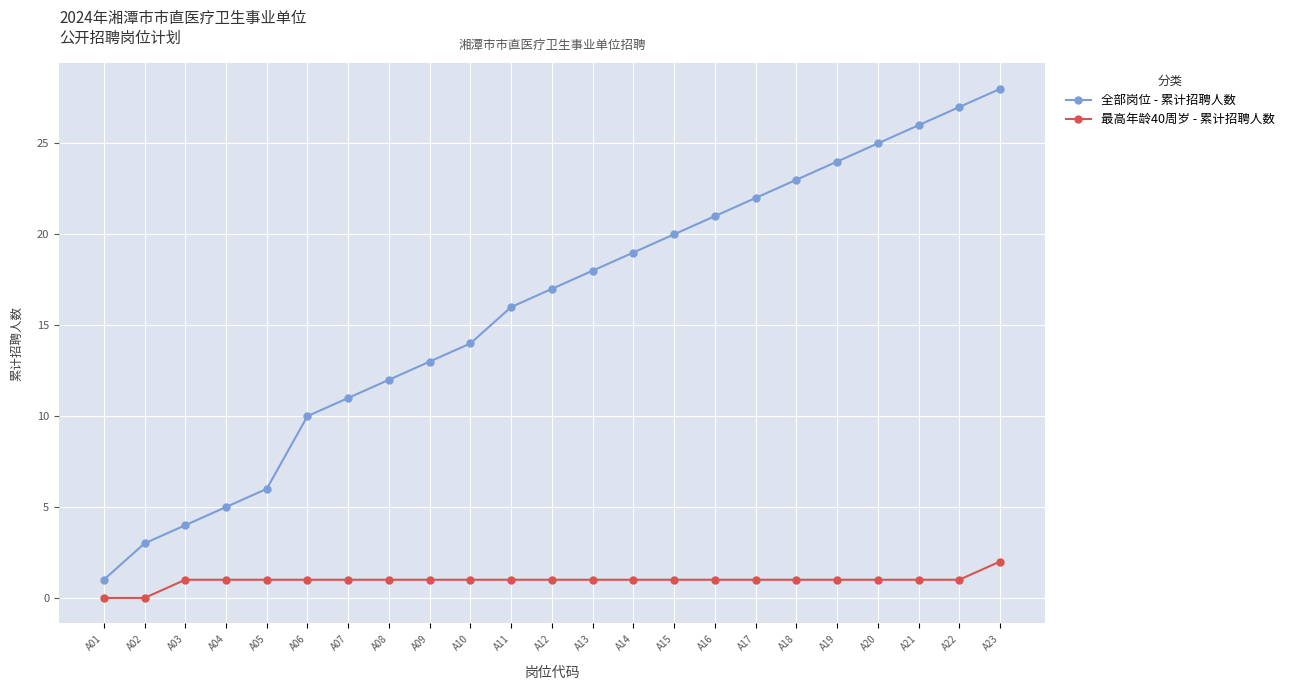

Which series has the largest total across all categories?

全部岗位 - 累计招聘人数